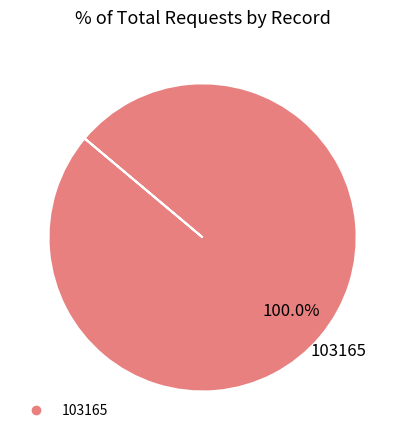

Is there any slice that represents more than half of the pie?

Yes